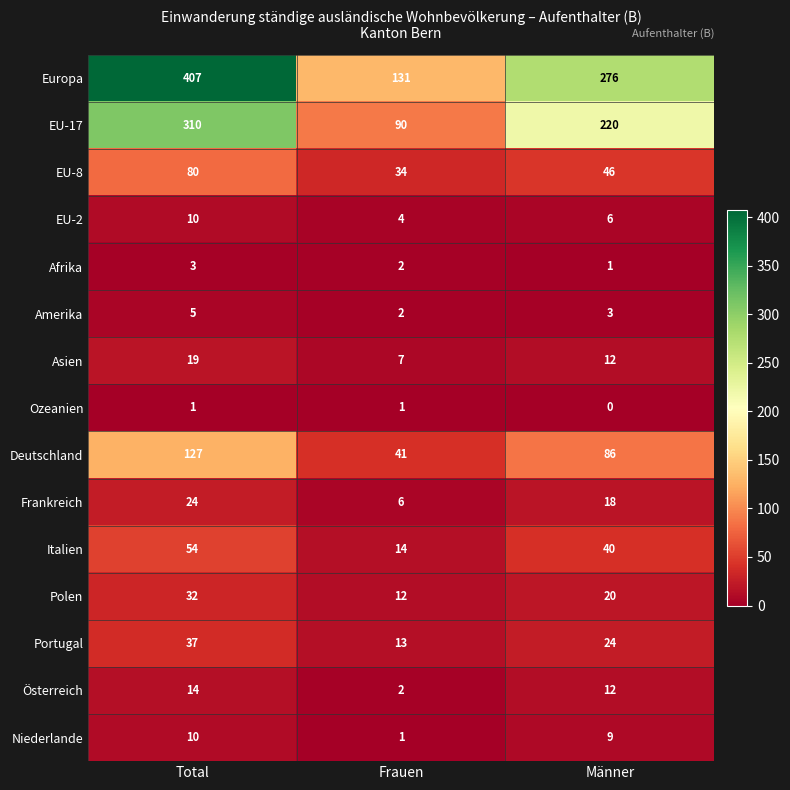

List the labels in order of EU-17 value, smallest first.

Frauen, Männer, Total